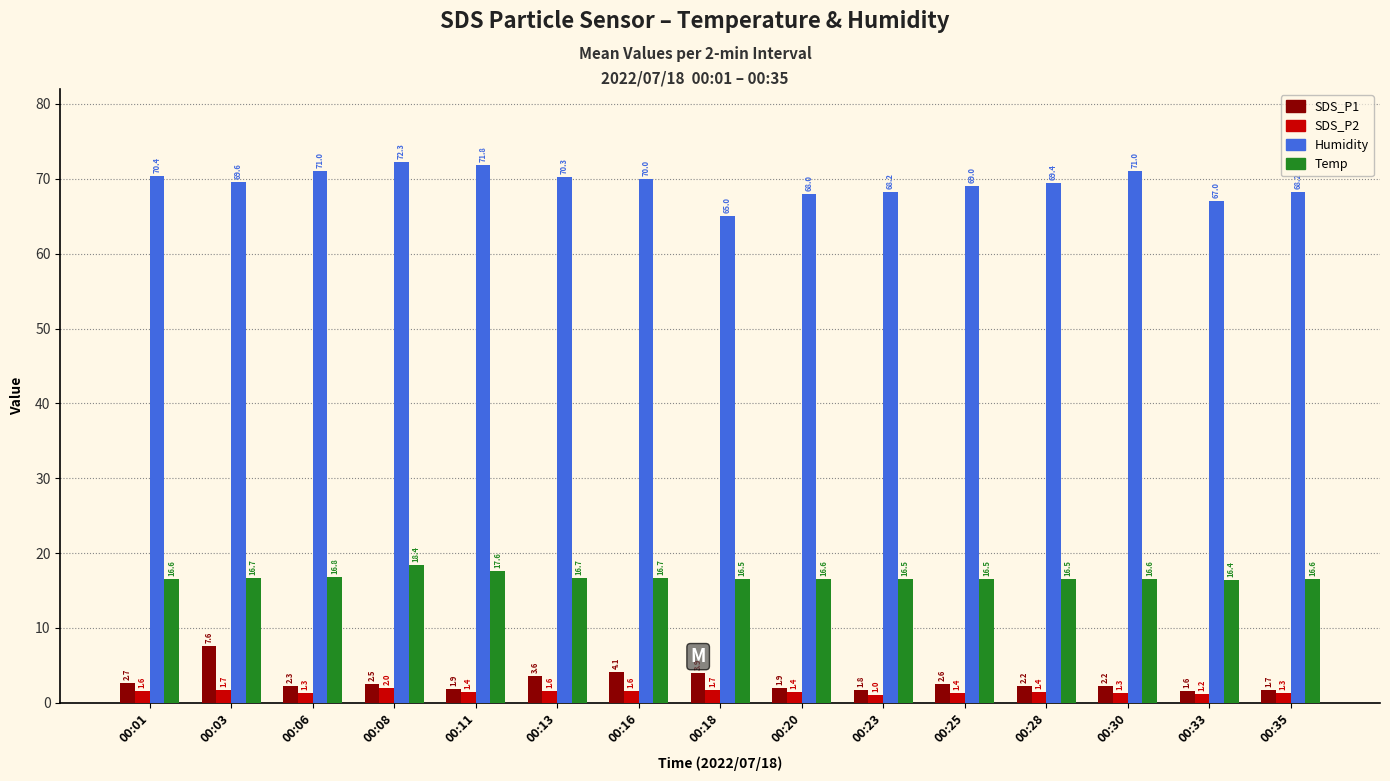

How many distinct data groups are displayed?

4